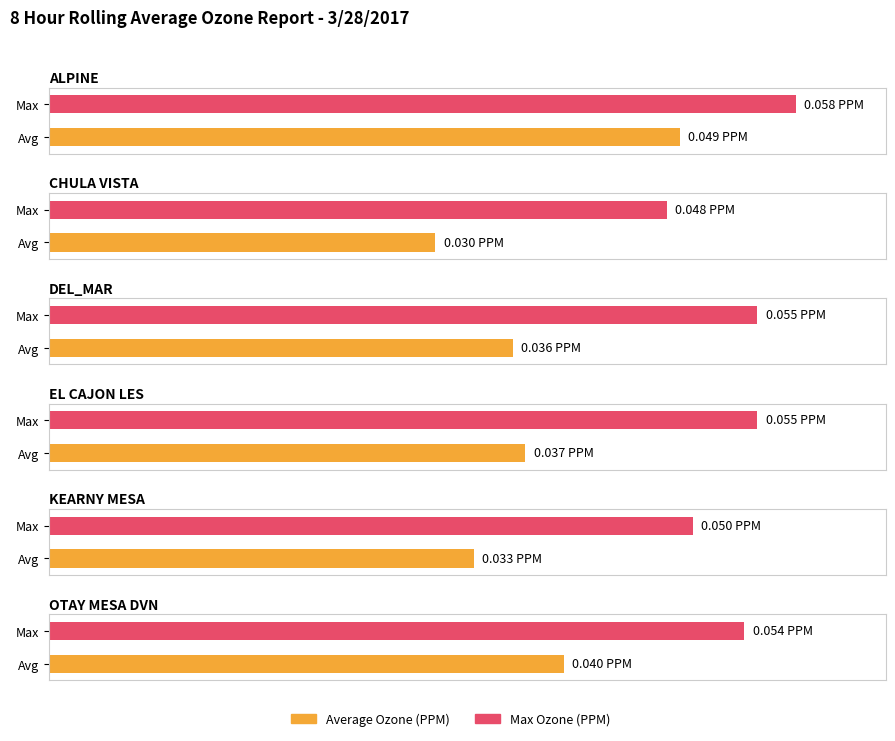

At which category is the sum across all series the highest?

ALPINE